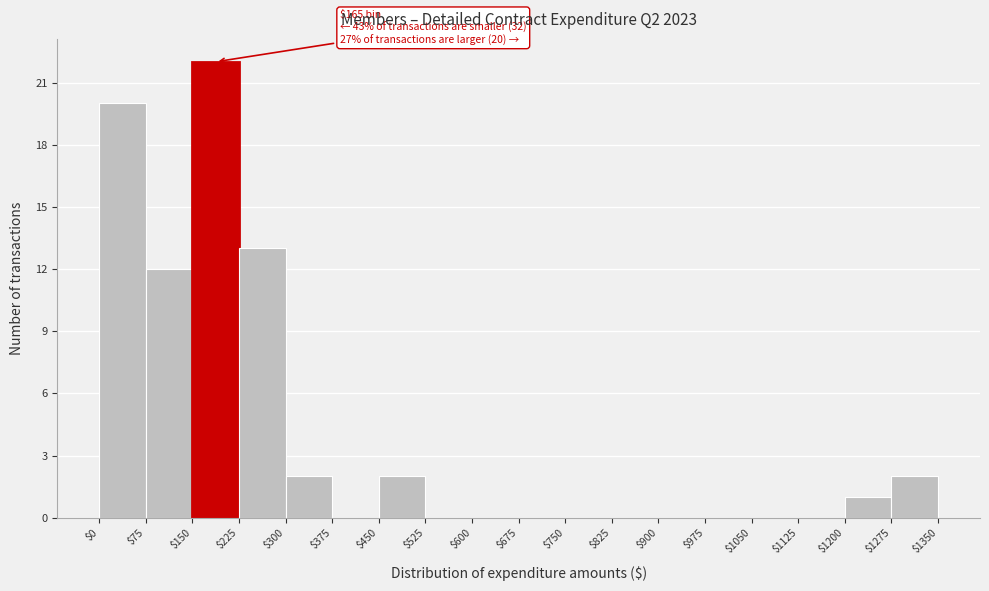

Over which range of the x-axis is the bar tallest?

$150 to $225